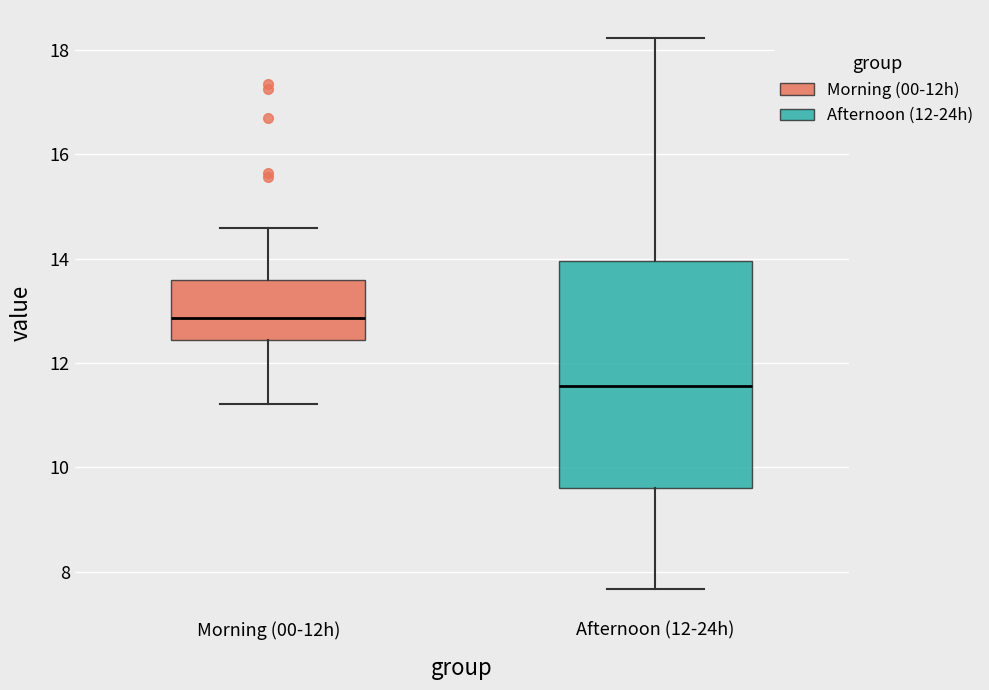

Which box has the highest median line?

Morning (00-12h)